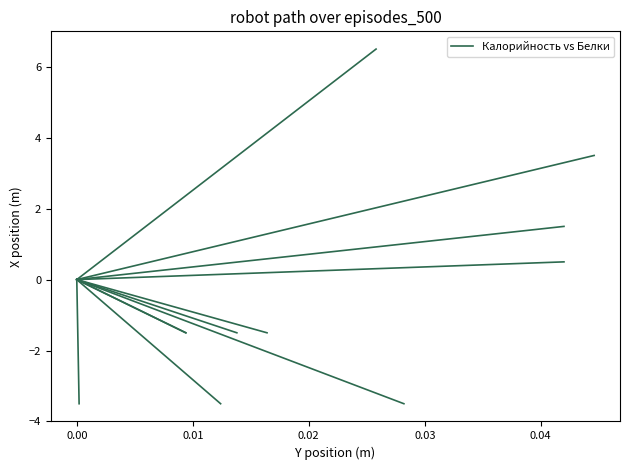

How many lines are shown in the chart?

1